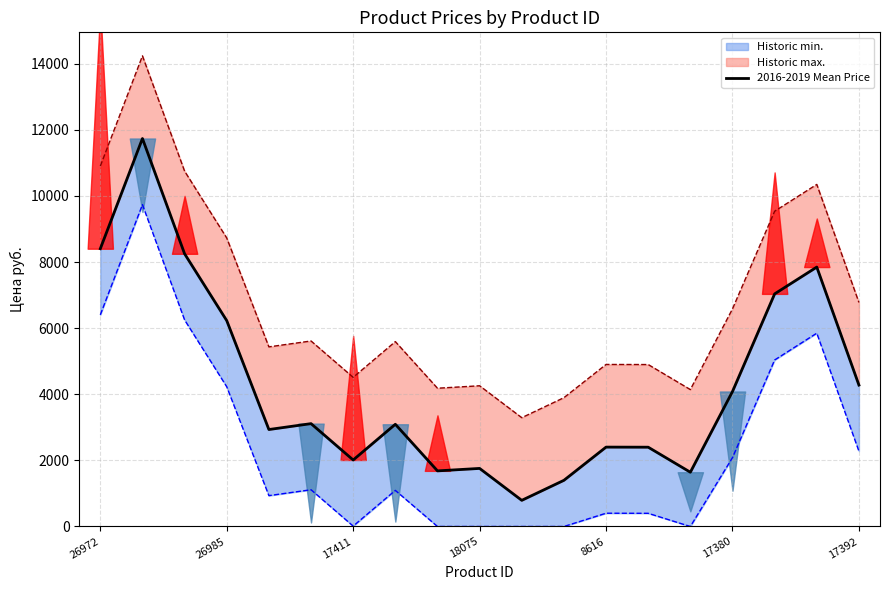

How many interior local valleys does the 2016-2019 Mean Price series have?

5